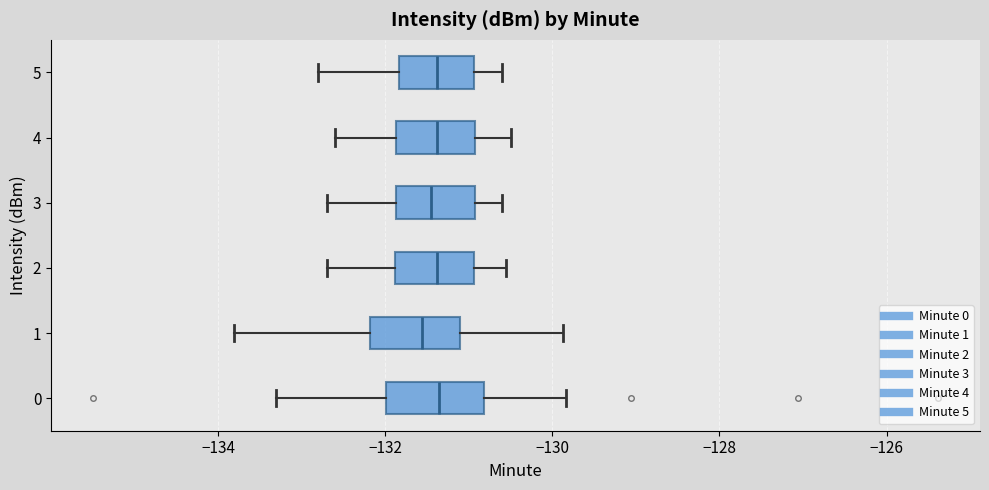

Where does the median line of the box at y = 5 sit on the x-axis? The values are not printed on the chart, so give them approximately, as read against the axis.

-131.4